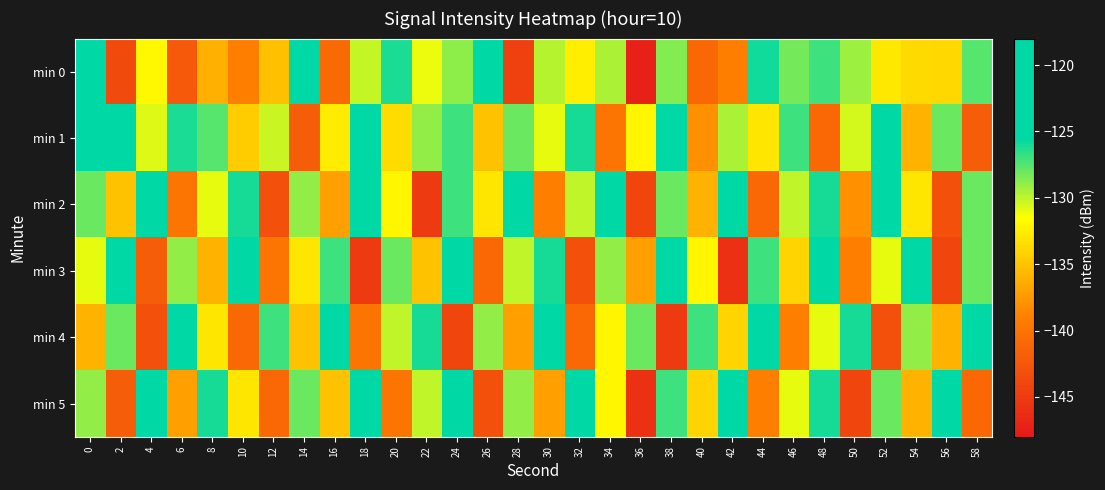

Reading right to left, what are all the values shown in this chart?

min 0: 58=-127.6	56=-133.7	54=-133.6	52=-132.9	50=-129.2	48=-127.0	46=-128.2	44=-125.9	42=-139.0	40=-141.0	38=-128.6	36=-147.2	34=-129.5	32=-132.5	30=-129.7	28=-144.5	26=-122.1	24=-128.8	22=-131.0	20=-126.2	18=-130.1	16=-140.7	14=-124.2	12=-135.2	10=-139.0	8=-136.1	6=-142.3	4=-131.9	2=-143.6	0=-124.1
min 1: 58=-142.0	56=-128.0	54=-136.0	52=-124.0	50=-130.5	48=-141.0	46=-127.0	44=-133.0	42=-129.5	40=-138.0	38=-125.0	36=-132.0	34=-140.0	32=-126.0	30=-131.0	28=-128.0	26=-135.0	24=-127.0	22=-129.0	20=-133.5	18=-124.6	16=-132.6	14=-142.0	12=-130.3	10=-134.5	8=-127.6	6=-126.2	4=-130.8	2=-118.2	0=-121.7
min 2: 58=-128.0	56=-143.0	54=-133.0	52=-124.0	50=-138.0	48=-126.0	46=-130.0	44=-141.0	42=-122.0	40=-136.0	38=-128.0	36=-144.0	34=-125.0	32=-130.0	30=-139.0	28=-121.0	26=-133.0	24=-127.0	22=-145.0	20=-132.0	18=-124.0	16=-137.0	14=-129.0	12=-143.0	10=-126.0	8=-131.0	6=-140.0	4=-122.0	2=-135.0	0=-128.0
min 3: 58=-128.0	56=-144.0	54=-125.0	52=-131.0	50=-139.0	48=-121.0	46=-134.0	44=-127.0	42=-146.0	40=-132.0	38=-124.0	36=-137.0	34=-129.0	32=-143.0	30=-126.0	28=-130.0	26=-141.0	24=-123.0	22=-135.0	20=-128.0	18=-145.0	16=-127.0	14=-133.0	12=-140.0	10=-122.0	8=-136.0	6=-129.0	4=-142.0	2=-124.0	0=-131.0
min 4: 58=-124.0	56=-136.0	54=-129.0	52=-143.0	50=-126.0	48=-131.0	46=-139.0	44=-122.0	42=-134.0	40=-127.0	38=-145.0	36=-128.0	34=-132.0	32=-141.0	30=-123.0	28=-137.0	26=-129.0	24=-144.0	22=-126.0	20=-130.0	18=-140.0	16=-122.0	14=-135.0	12=-127.0	10=-141.0	8=-133.0	6=-125.0	4=-143.0	2=-128.0	0=-136.0
min 5: 58=-141.0	56=-123.0	54=-136.0	52=-128.0	50=-144.0	48=-126.0	46=-131.0	44=-139.0	42=-121.0	40=-134.0	38=-127.0	36=-146.0	34=-132.0	32=-124.0	30=-137.0	28=-129.0	26=-143.0	24=-125.0	22=-130.0	20=-140.0	18=-122.0	16=-135.0	14=-128.0	12=-141.0	10=-133.0	8=-126.0	6=-137.0	4=-124.0	2=-142.0	0=-129.0